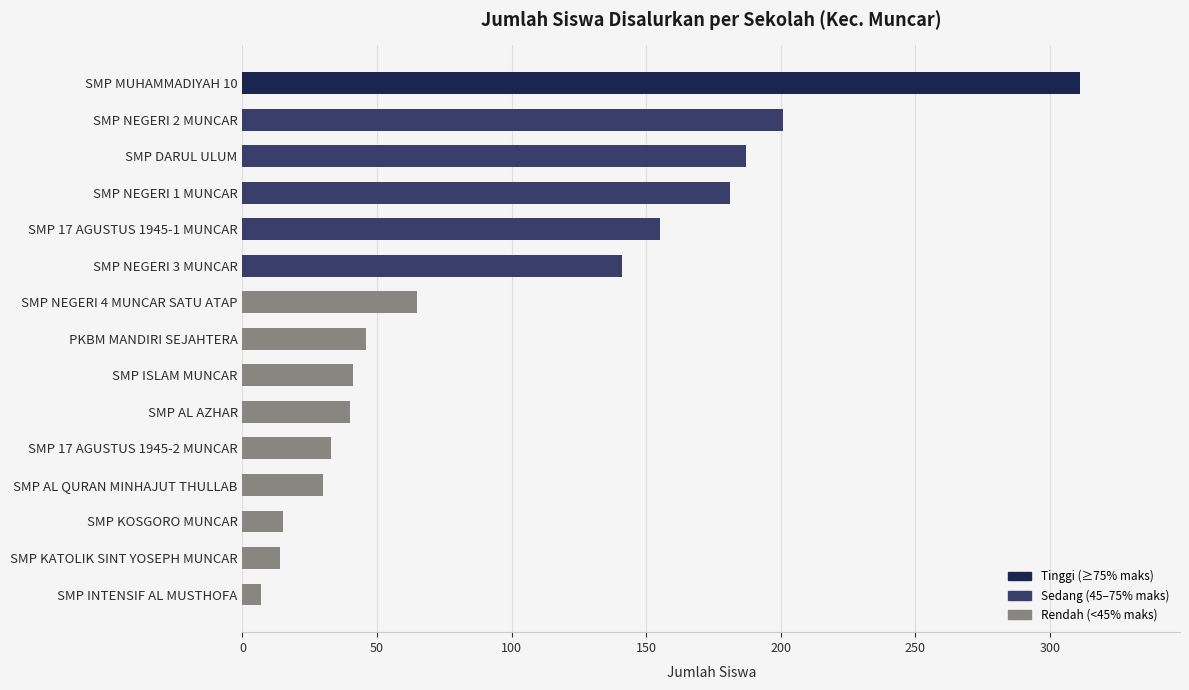

The value at SMP DARUL ULUM is 187. True or false?

True